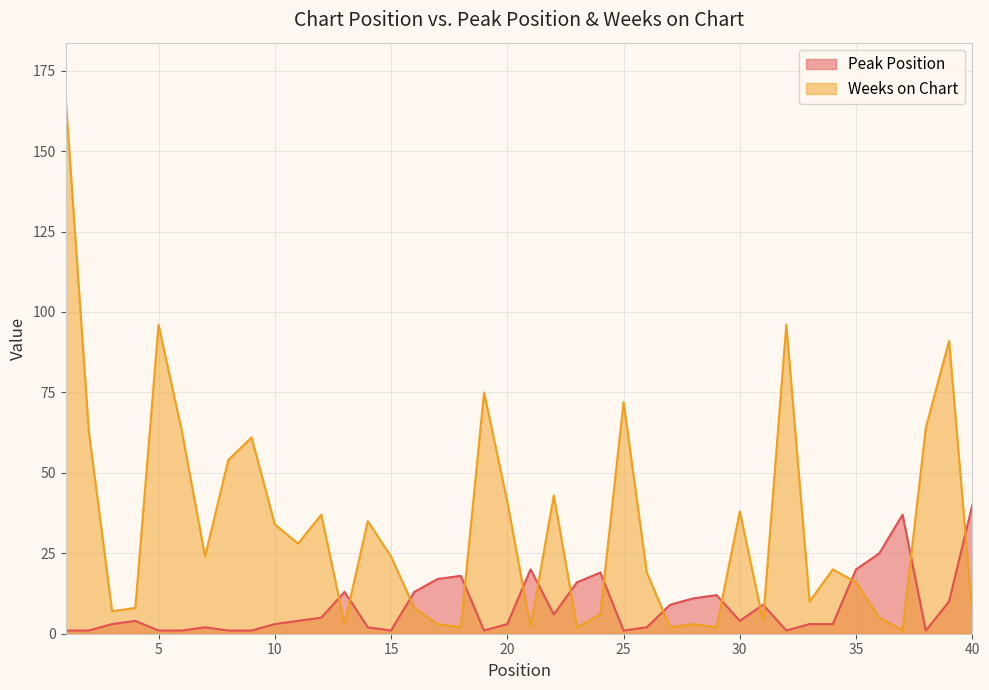

Where is the first local minimum for Weeks on Chart?

3